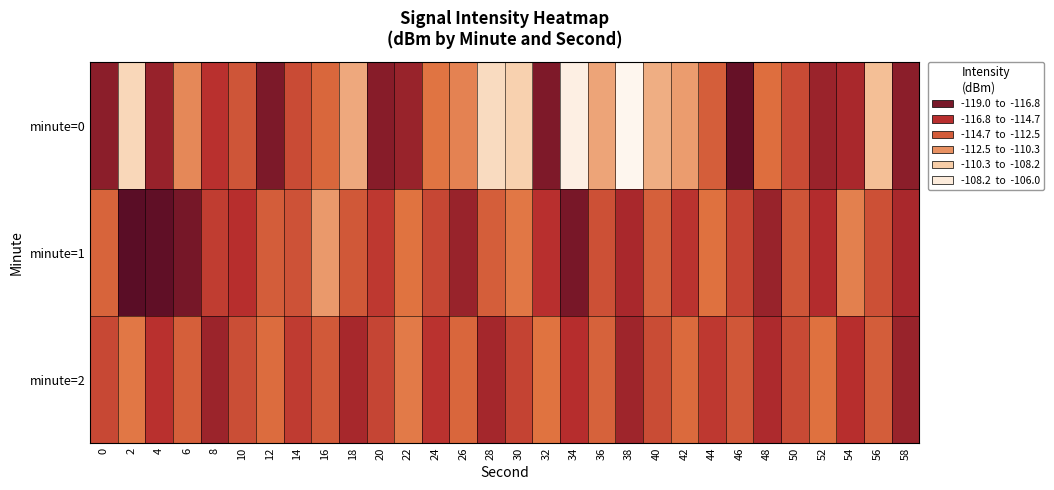

Reading right to left, extract all data points from this chart.

minute=0: 58=-117.2	56=-109.7	54=-116.3	52=-116.7	50=-114.4	48=-112.7	46=-118.5	44=-113.5	42=-111.0	40=-110.3	38=-106.3	36=-110.7	34=-106.8	32=-117.7	30=-108.9	28=-108.2	26=-111.9	24=-112.4	22=-116.8	20=-117.4	18=-110.6	16=-113.0	14=-114.4	12=-117.8	10=-113.9	8=-115.6	6=-111.7	4=-116.8	2=-108.5	0=-117.2
minute=1: 58=-116.2	56=-114.1	54=-112.0	52=-115.9	50=-113.9	48=-116.8	46=-114.7	44=-112.6	42=-115.5	40=-113.3	38=-116.2	36=-114.1	34=-117.9	32=-115.7	30=-112.3	28=-113.5	26=-116.8	24=-114.6	22=-112.5	20=-115.2	18=-113.7	16=-111.1	14=-114.0	12=-113.5	10=-115.7	8=-115.0	6=-118.0	4=-118.7	2=-118.9	0=-113.2
minute=2: 58=-116.8	56=-113.5	54=-115.7	52=-112.6	50=-114.4	48=-116.1	46=-113.8	44=-115.2	42=-112.9	40=-114.3	38=-116.6	36=-113.3	34=-115.8	32=-112.5	30=-114.7	28=-116.4	26=-113.1	24=-115.5	22=-112.2	20=-114.6	18=-116.3	16=-113.7	14=-115.1	12=-112.8	10=-114.2	8=-116.7	6=-113.4	4=-115.6	2=-112.3	0=-114.5